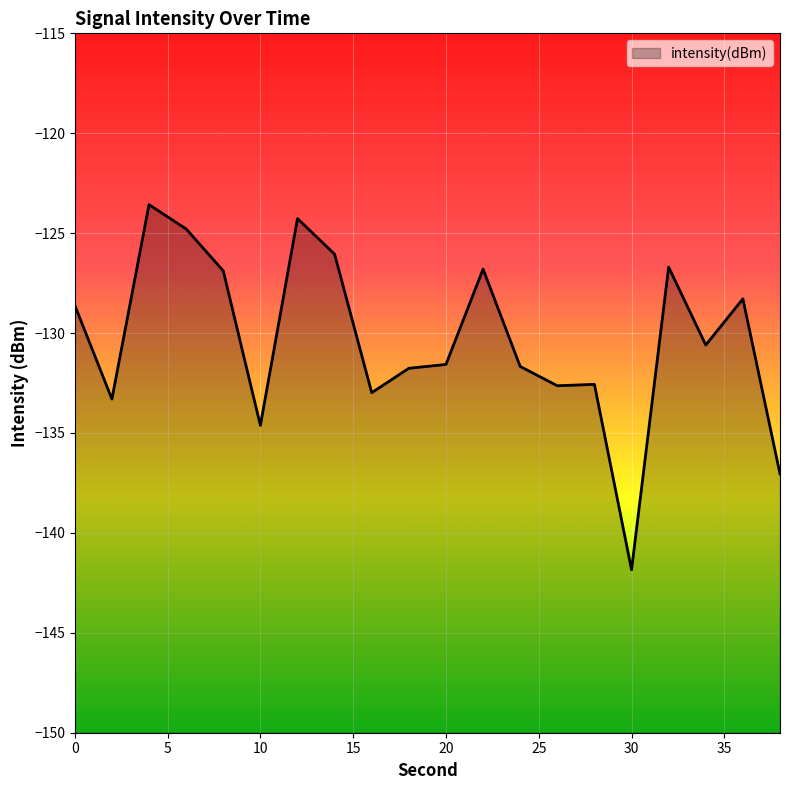

What is the sum of the values at 26 and 6?

-257.4